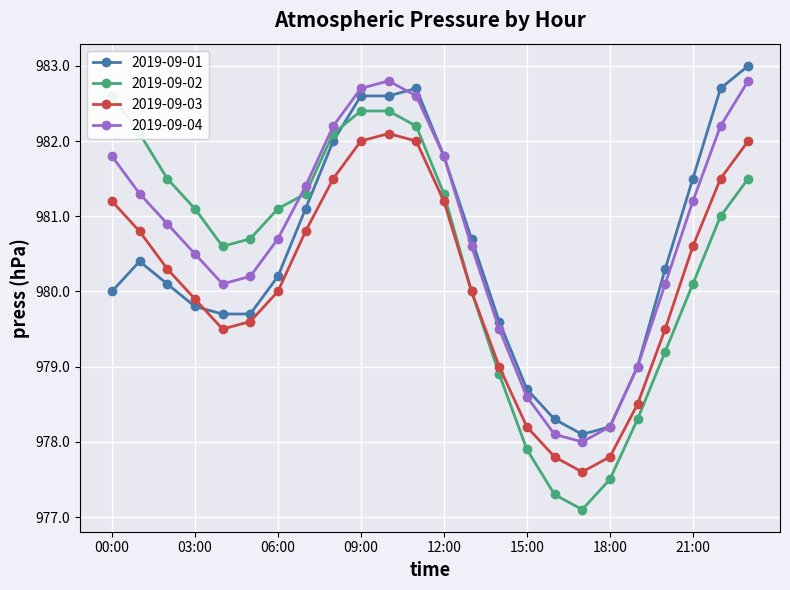

Reading left to right, list all the values displayed in this chart.

2019-09-01: 00:00=980.0	01:00=980.4	02:00=980.1	03:00=979.8	04:00=979.7	05:00=979.7	06:00=980.2	07:00=981.1	08:00=982.0	09:00=982.6	10:00=982.6	11:00=982.7	12:00=981.8	13:00=980.7	14:00=979.6	15:00=978.7	16:00=978.3	17:00=978.1	18:00=978.2	19:00=979.0	20:00=980.3	21:00=981.5	22:00=982.7	23:00=983.0
2019-09-02: 00:00=982.6	01:00=982.1	02:00=981.5	03:00=981.1	04:00=980.6	05:00=980.7	06:00=981.1	07:00=981.3	08:00=982.1	09:00=982.4	10:00=982.4	11:00=982.2	12:00=981.3	13:00=980.0	14:00=978.9	15:00=977.9	16:00=977.3	17:00=977.1	18:00=977.5	19:00=978.3	20:00=979.2	21:00=980.1	22:00=981.0	23:00=981.5
2019-09-03: 00:00=981.2	01:00=980.8	02:00=980.3	03:00=979.9	04:00=979.5	05:00=979.6	06:00=980.0	07:00=980.8	08:00=981.5	09:00=982.0	10:00=982.1	11:00=982.0	12:00=981.2	13:00=980.0	14:00=979.0	15:00=978.2	16:00=977.8	17:00=977.6	18:00=977.8	19:00=978.5	20:00=979.5	21:00=980.6	22:00=981.5	23:00=982.0
2019-09-04: 00:00=981.8	01:00=981.3	02:00=980.9	03:00=980.5	04:00=980.1	05:00=980.2	06:00=980.7	07:00=981.4	08:00=982.2	09:00=982.7	10:00=982.8	11:00=982.6	12:00=981.8	13:00=980.6	14:00=979.5	15:00=978.6	16:00=978.1	17:00=978.0	18:00=978.2	19:00=979.0	20:00=980.1	21:00=981.2	22:00=982.2	23:00=982.8